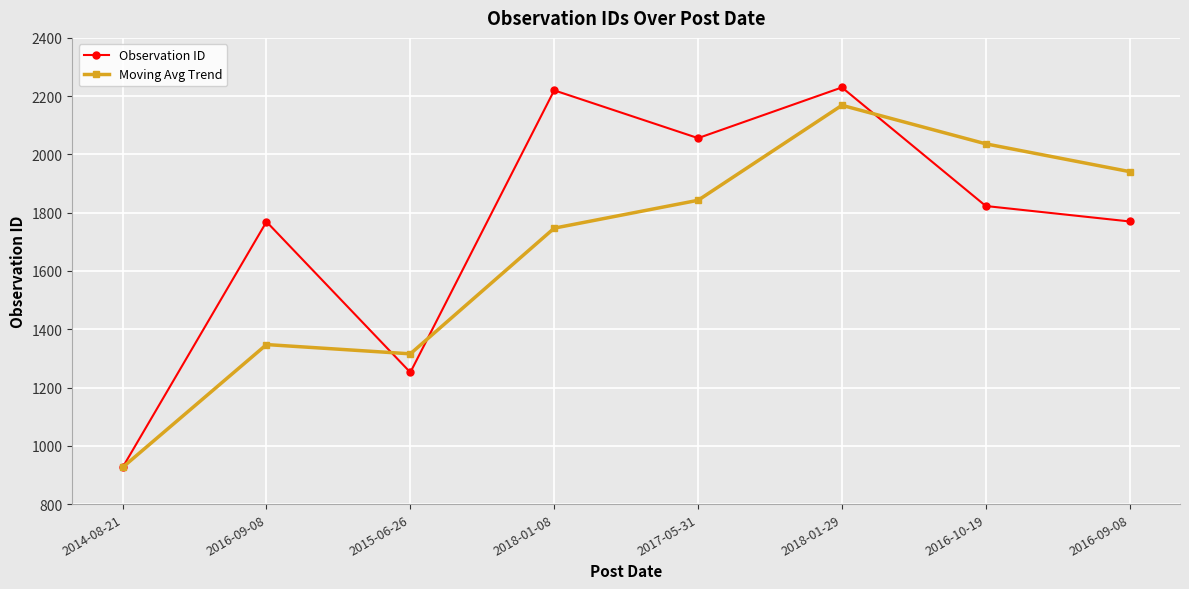

Which has a higher value, 2014-08-21 or 2018-01-08?

2018-01-08